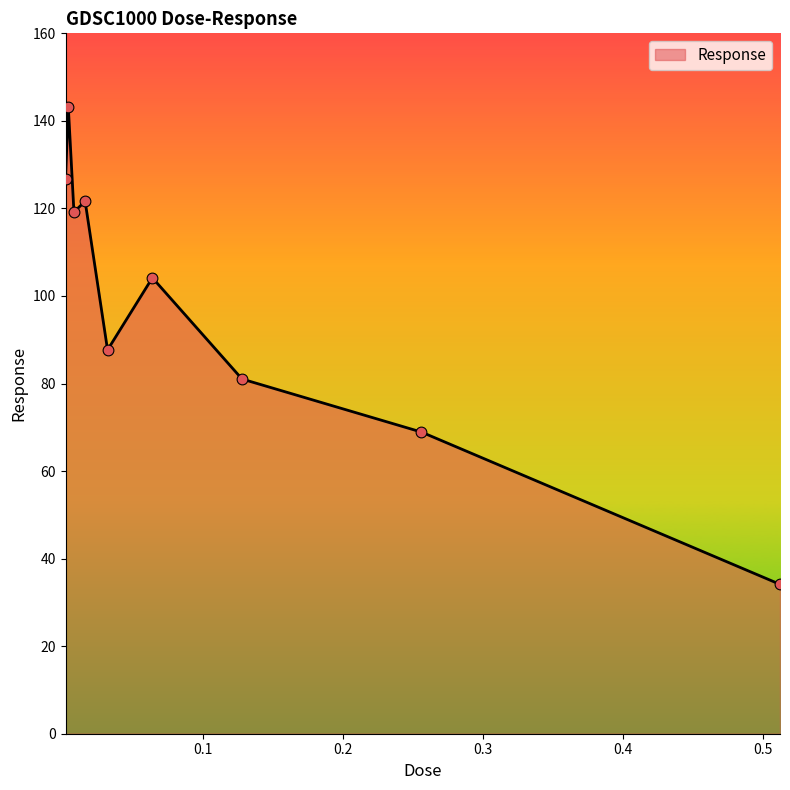

What is the minimum value shown in the chart?

34.1